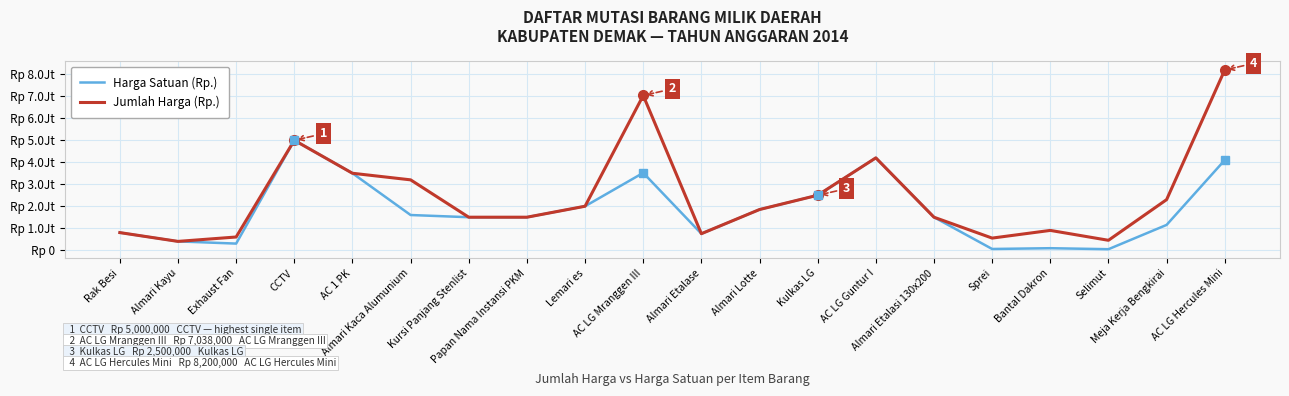

What is the spread (max minus min) of values at Exhaust Fan?

300000